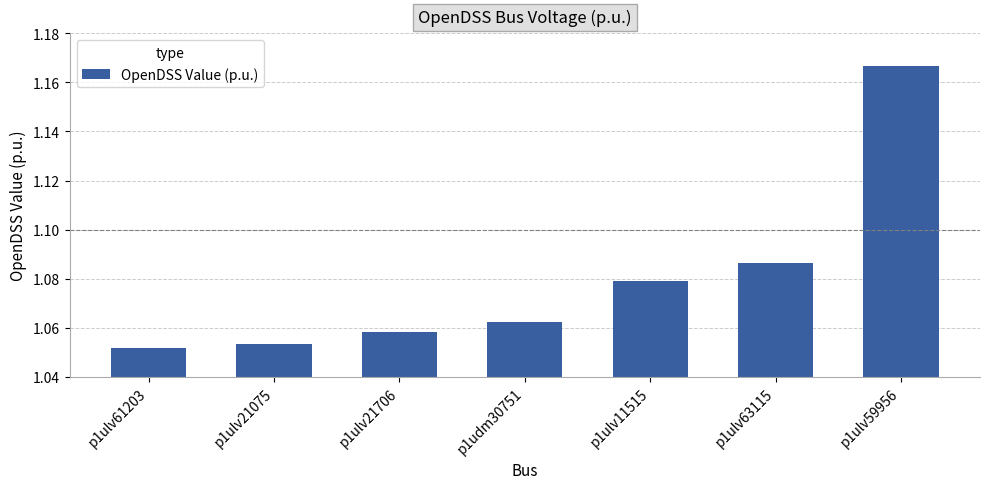

How many bars are there in total?

7